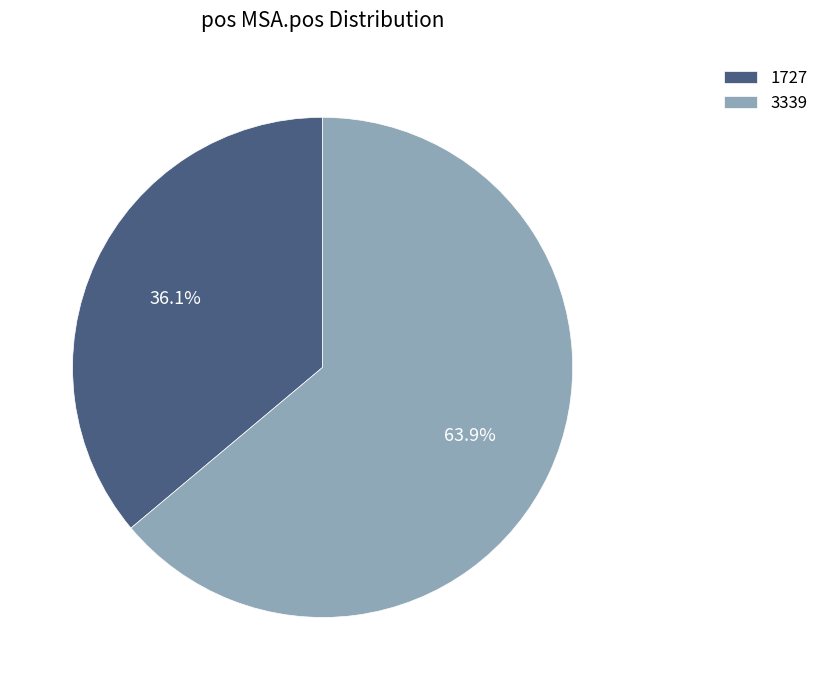

Is it true that 3339 is 64% of the pie?

True